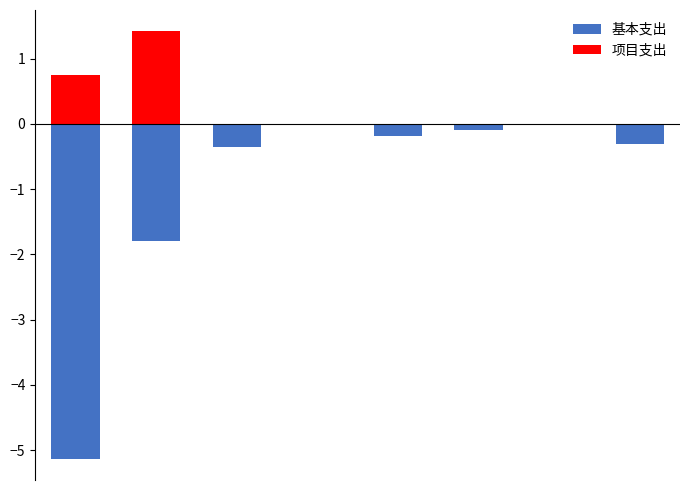

Which has a higher value, 2 or 7?

7